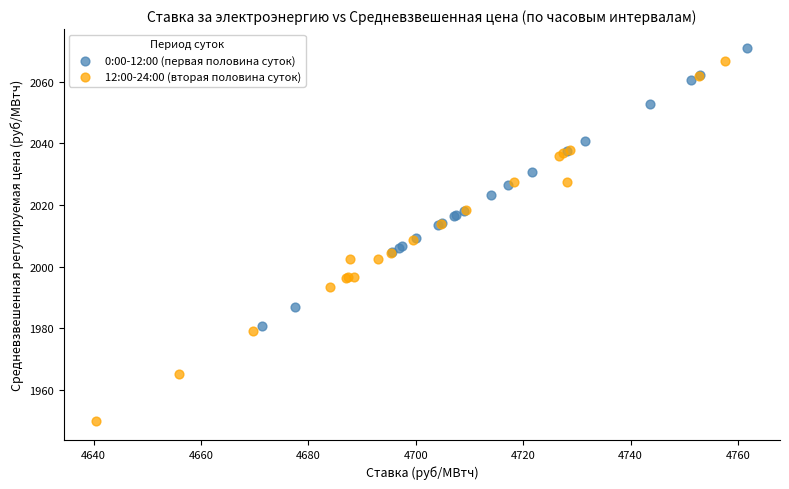

What are all the series names shown in the legend?

0:00-12:00 (первая половина суток), 12:00-24:00 (вторая половина суток)